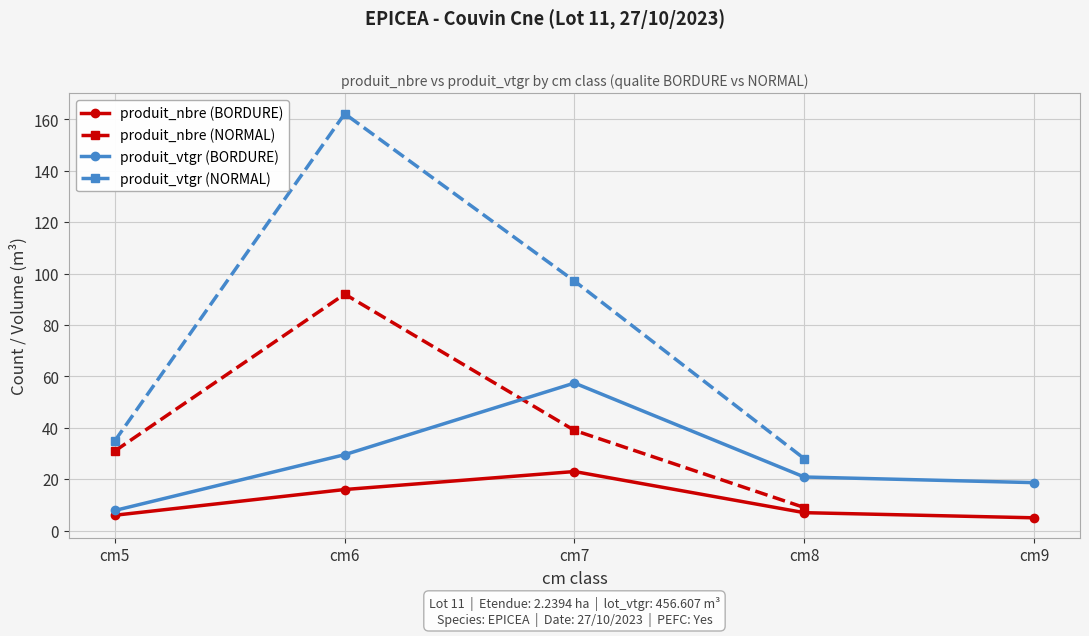

At which label does produit_vtgr (BORDURE) reach its minimum?

cm5